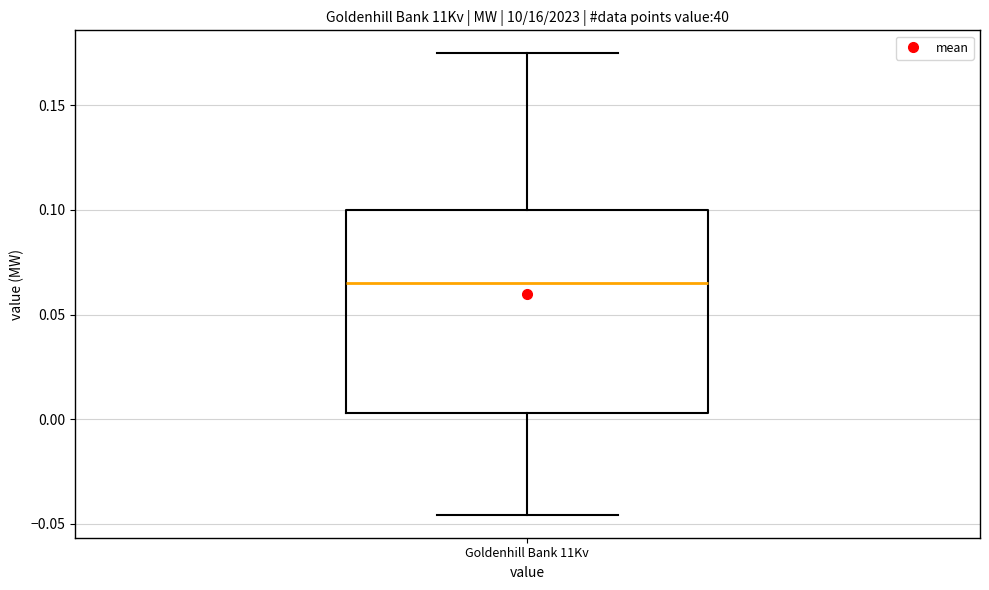

Read this box plot against the y-axis: the position of the median line, the range covered by the box, and the ends of both whiskers. The values are not printed on the chart, so give them approximately, as read against the axis.

median 0.065, box 0.005 to 0.100, whiskers -0.045 to 0.175